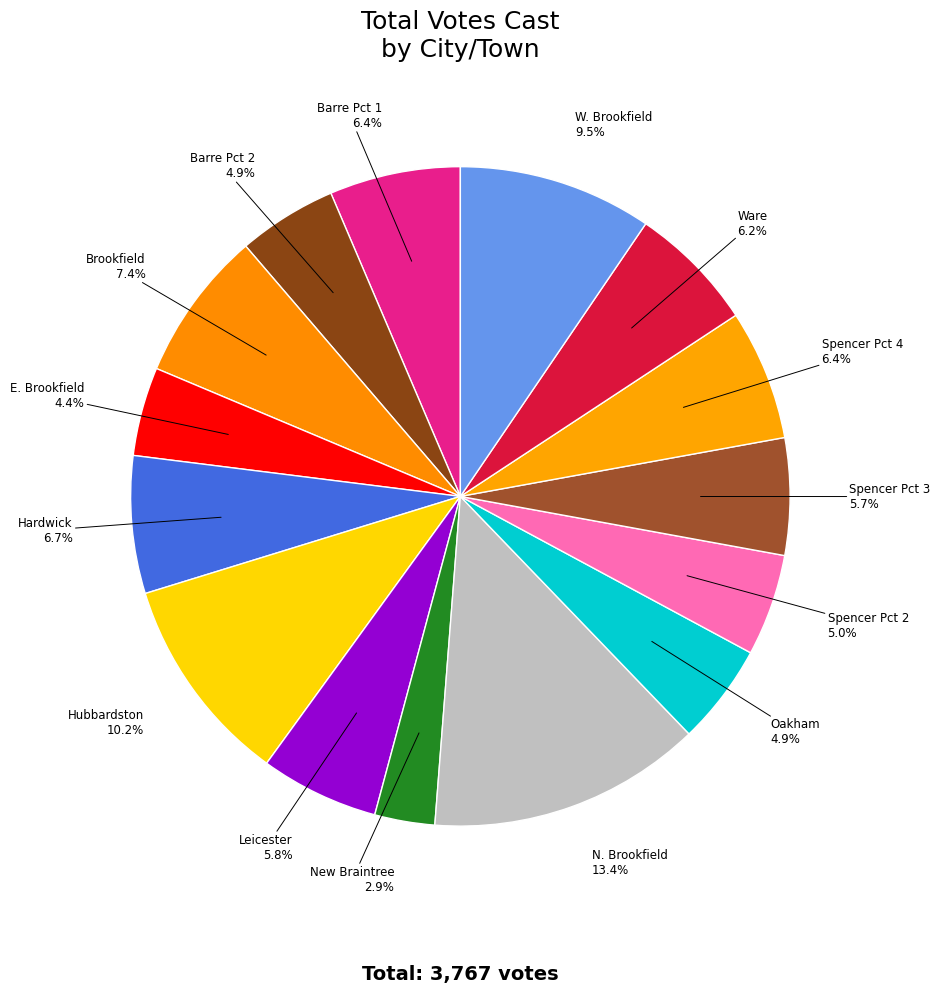

Which category has the biggest portion of the pie?

N. Brookfield